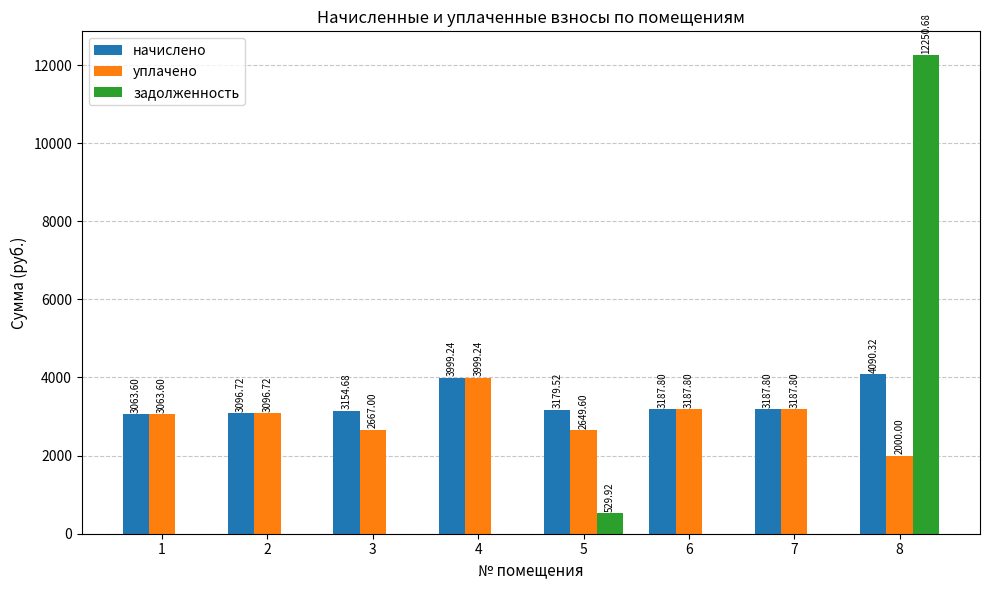

What is the spread (max minus min) of values at 6?

3187.8